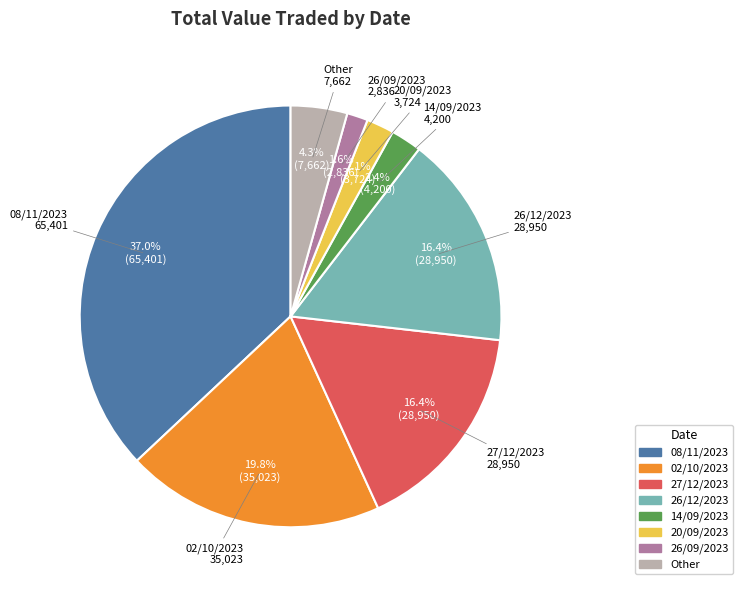

Is there any slice that represents more than half of the pie?

No